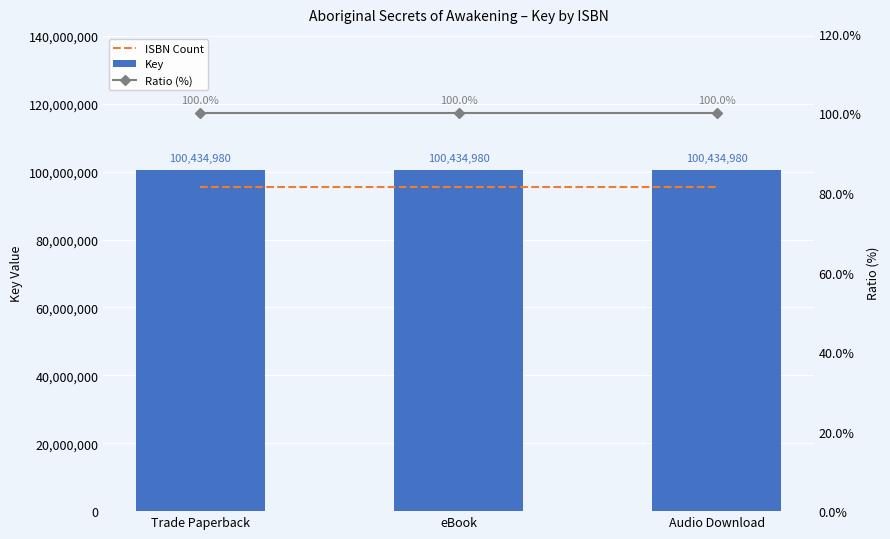

Where is Ratio (%) nearest to the value 100?

Trade Paperback